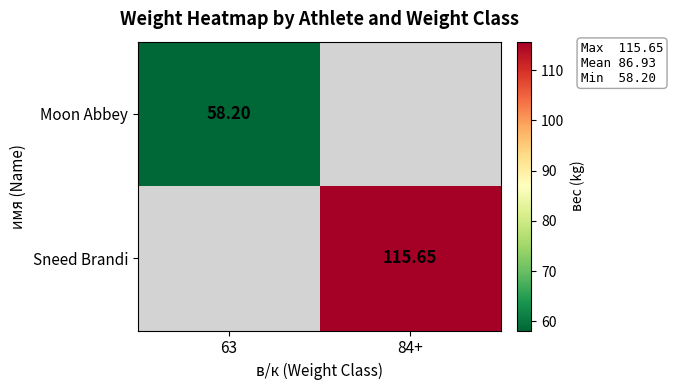

The value of Sneed Brandi at 63 is 72.4. True or false?

False